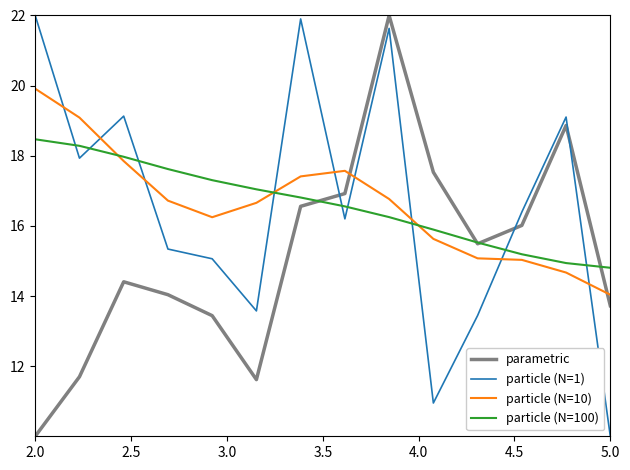

Does the chart have visible grid lines?

No